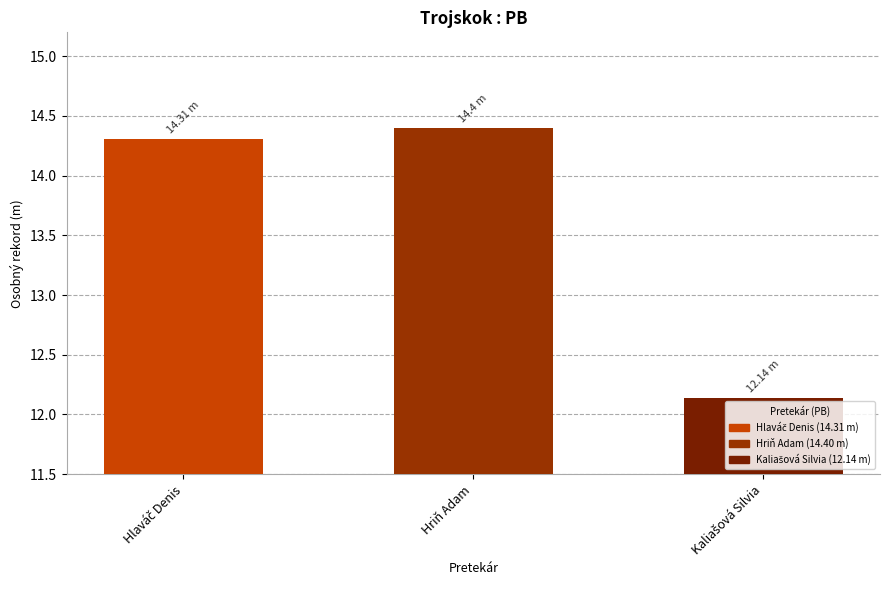

How many data points are above 14?

2